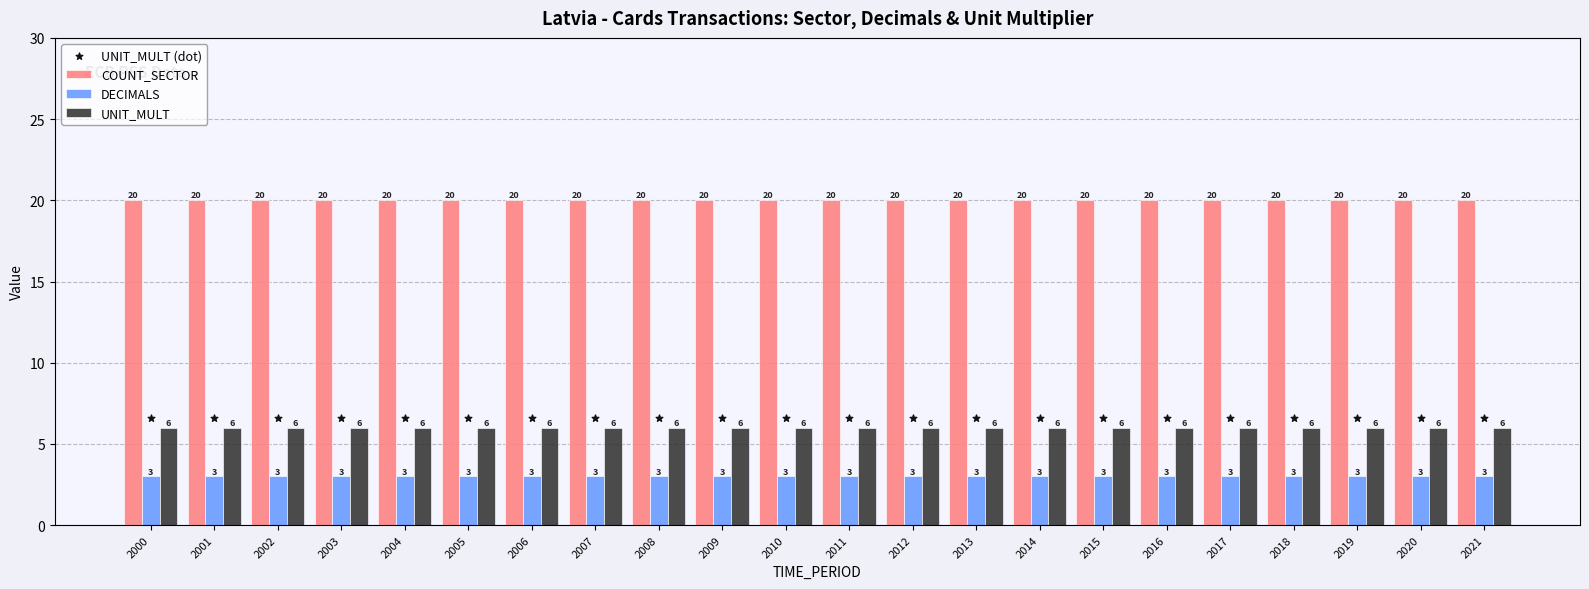

Which series has the largest total across all categories?

COUNT_SECTOR